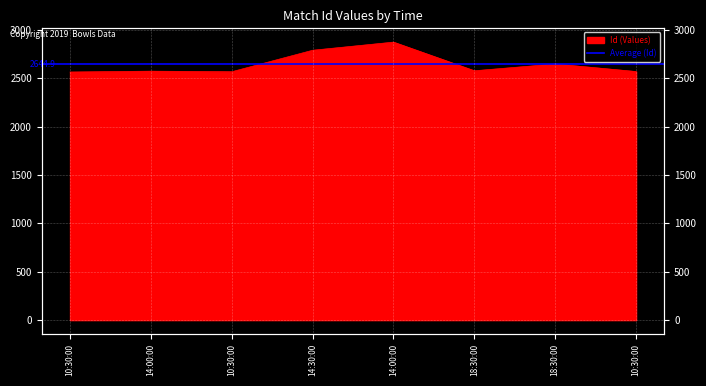

Rank the categories by value from highest to lowest.

14:00:00, 14:30:00, 18:30:00, 18:30:00, 14:00:00, 10:30:00, 10:30:00, 10:30:00